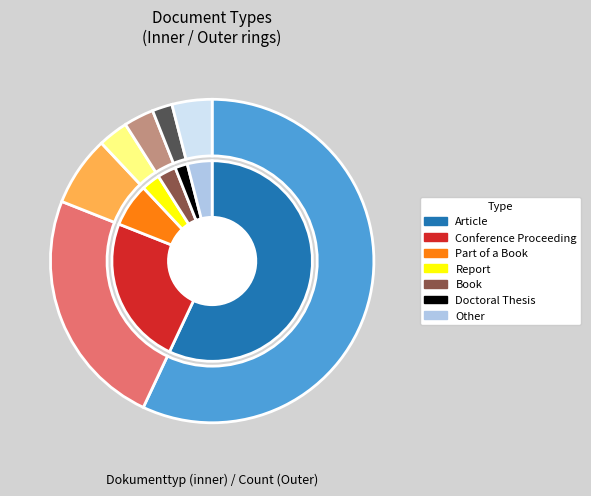

What is the smallest slice in the pie chart?

Doctoral Thesis